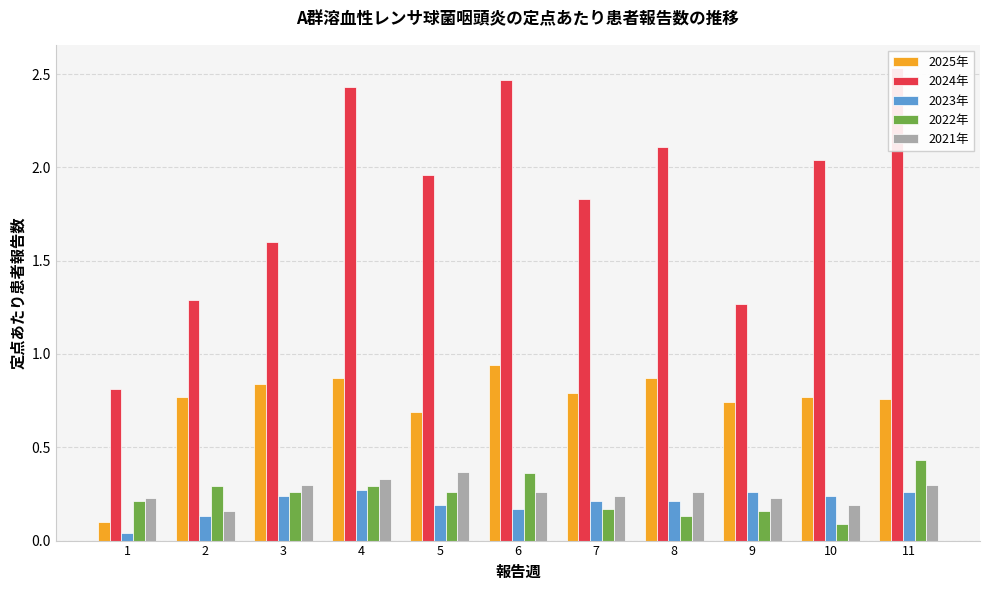

At how many categories does at least one series exceed 0?

11